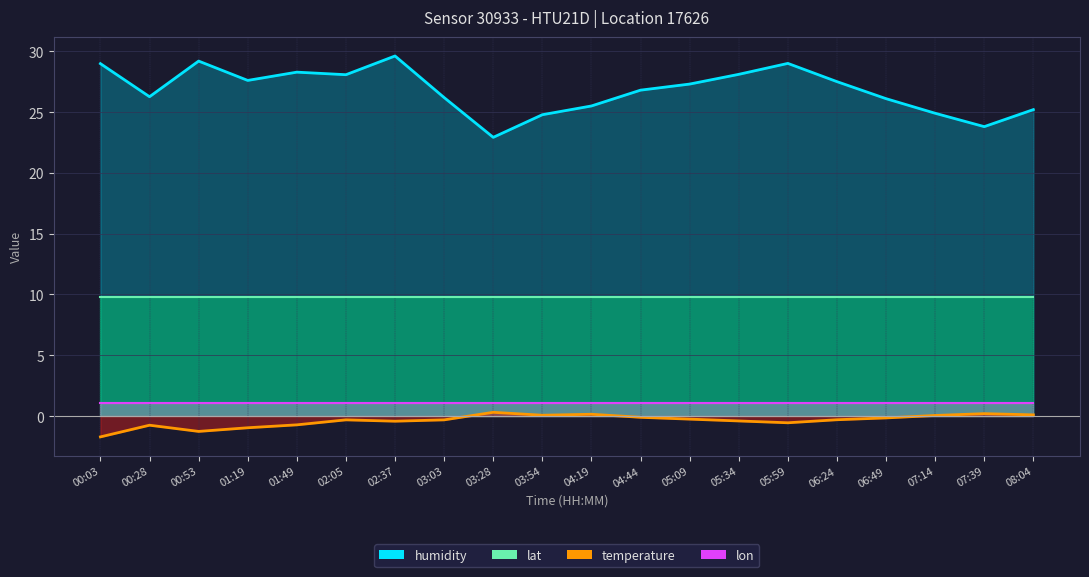

Between 01:49 and 07:39, which series saw the biggest shift?

humidity